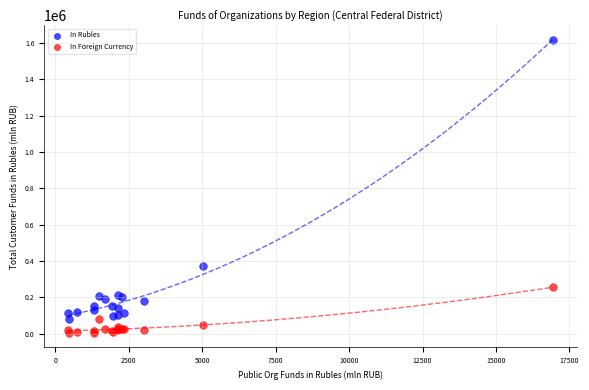

In the In Rubles series, what Y value is closest to 849351?

370149